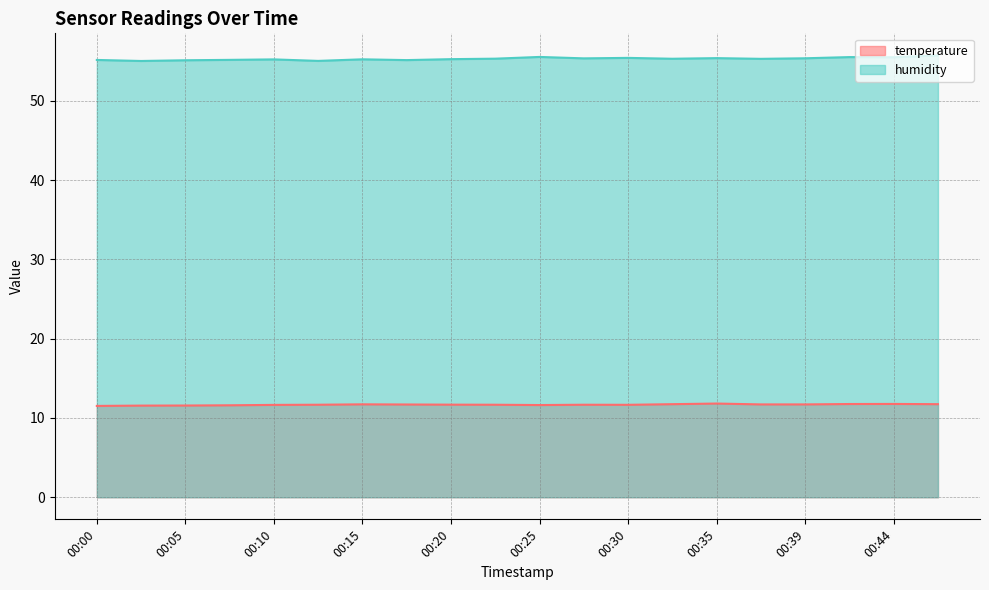

What is the difference between the temperature values at 00:05 and 00:37?

0.1